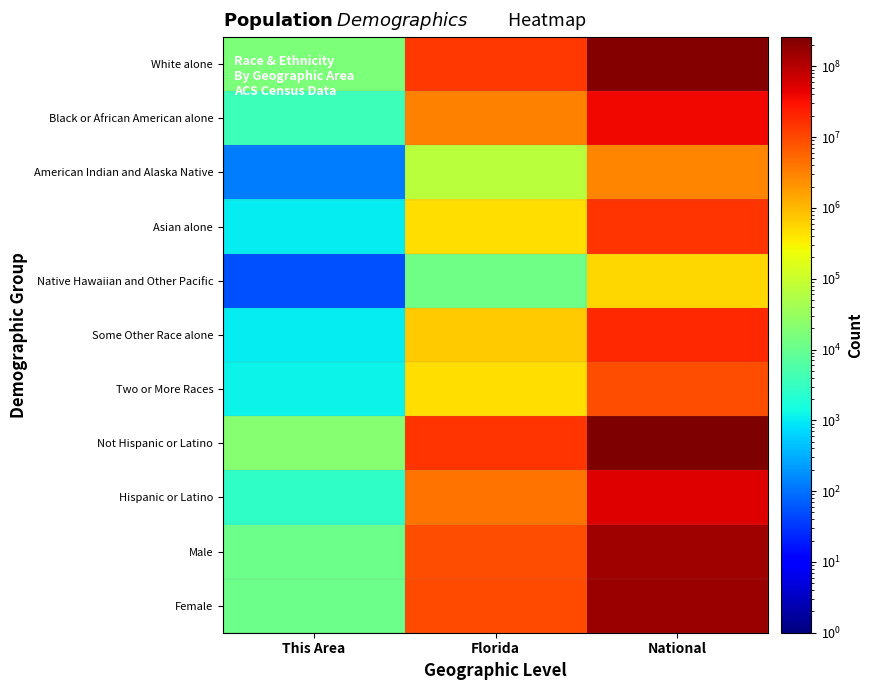

What is the minimum value shown in the chart?

53